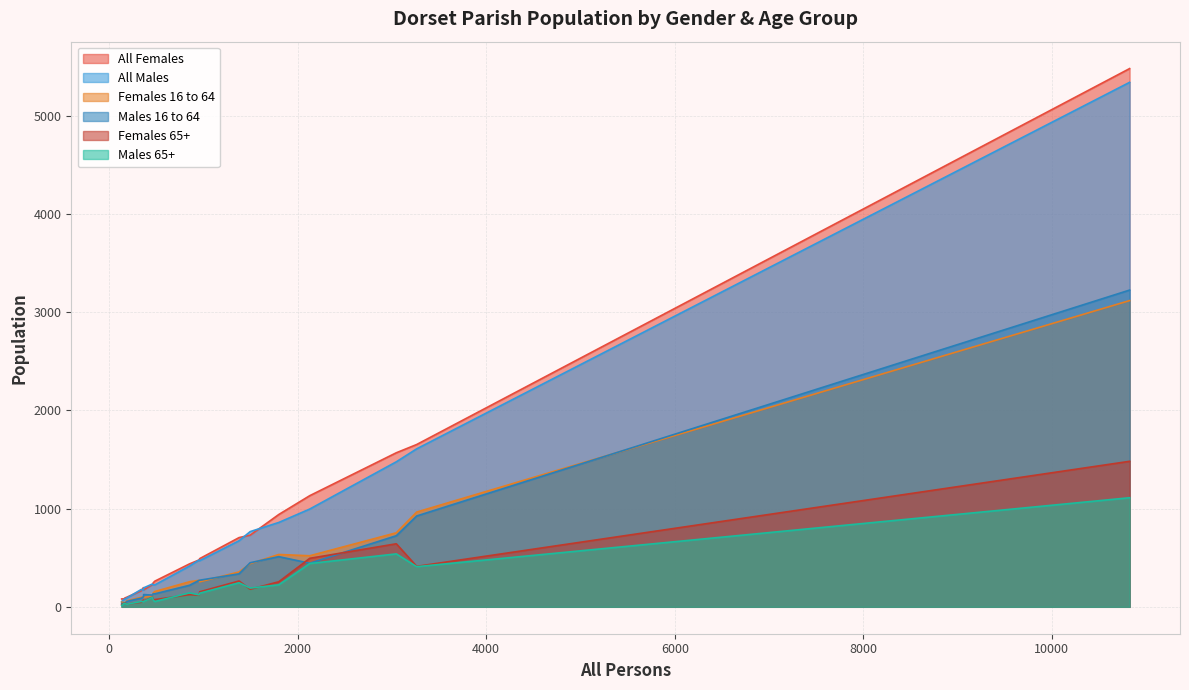

At which label is All Females closest to 2781?

3262